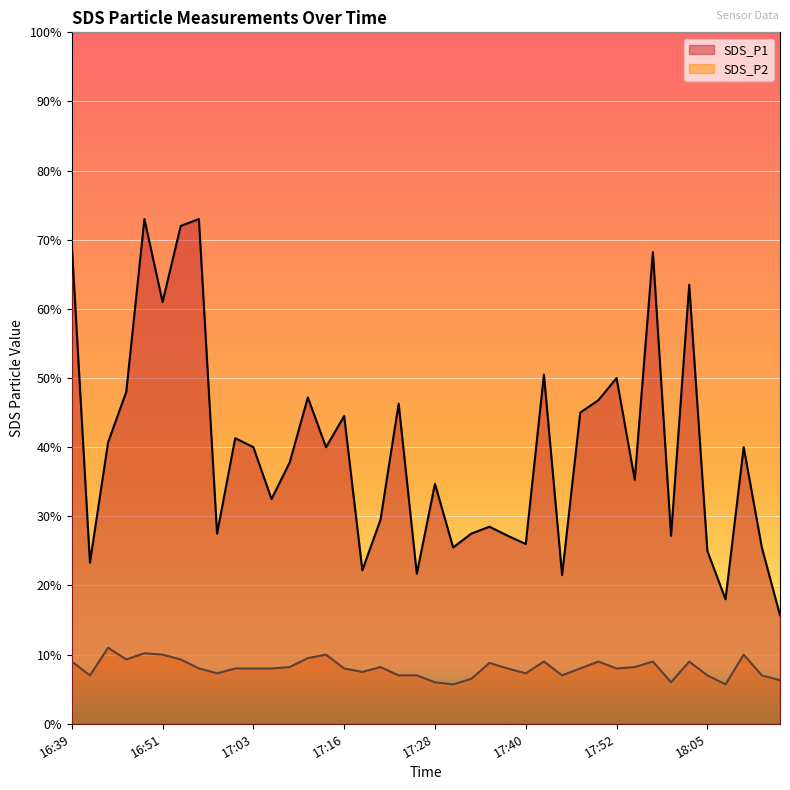

What are all the series names shown in the legend?

SDS_P1, SDS_P2